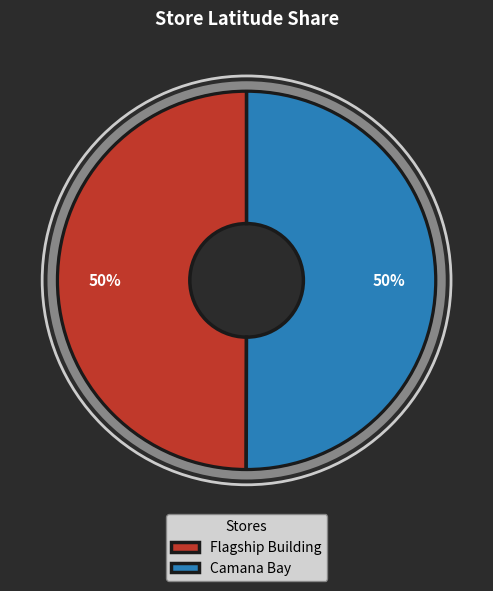

Is the sum of Flagship Building and Camana Bay greater than half?

Yes